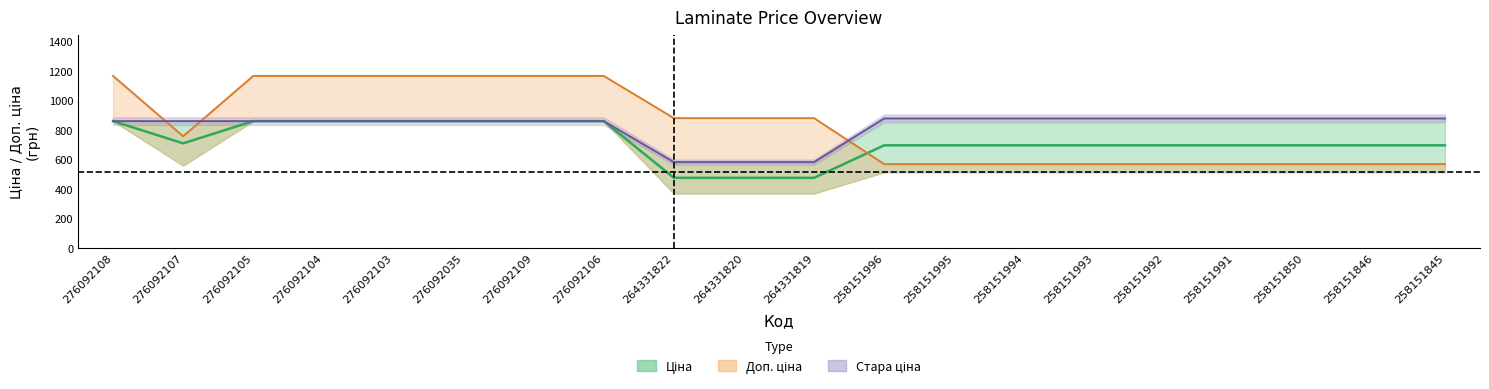

True or false: Доп. ціна has a value of 883.0 at 264331820.

True